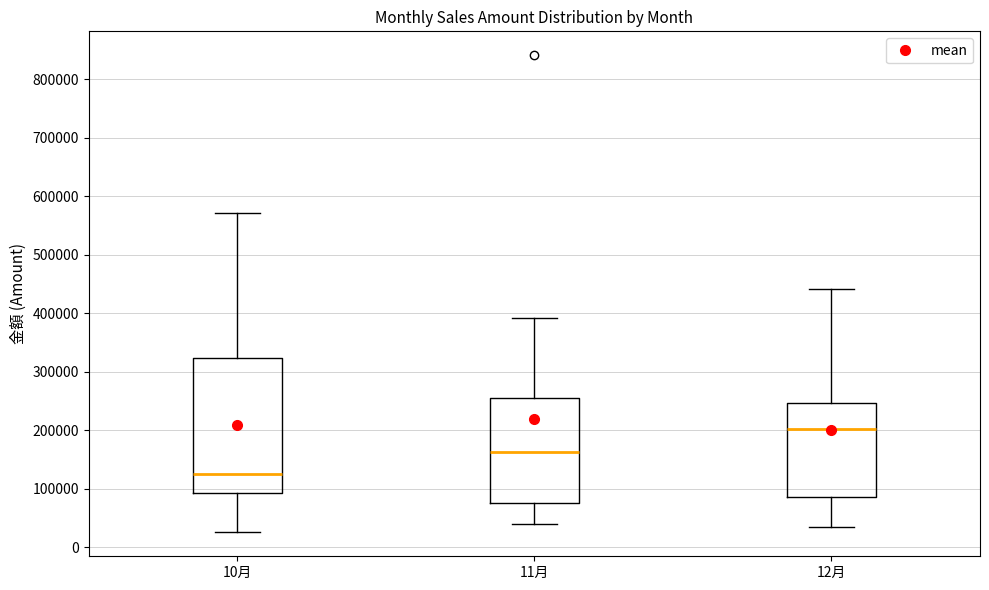

Where is the lower edge of the box for 12月 on the y-axis? The values are not printed on the chart, so give them approximately, as read against the axis.

80000